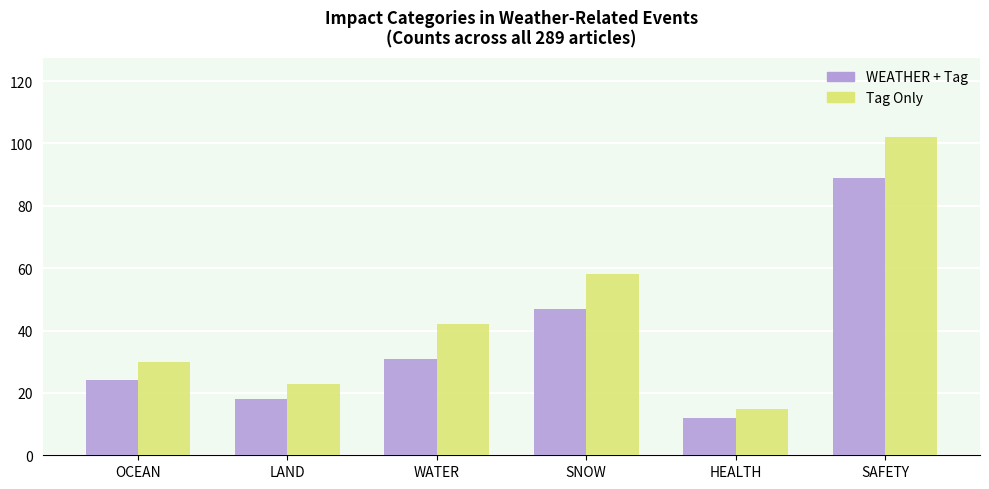

Which series has the widest spread of values?

Tag Only